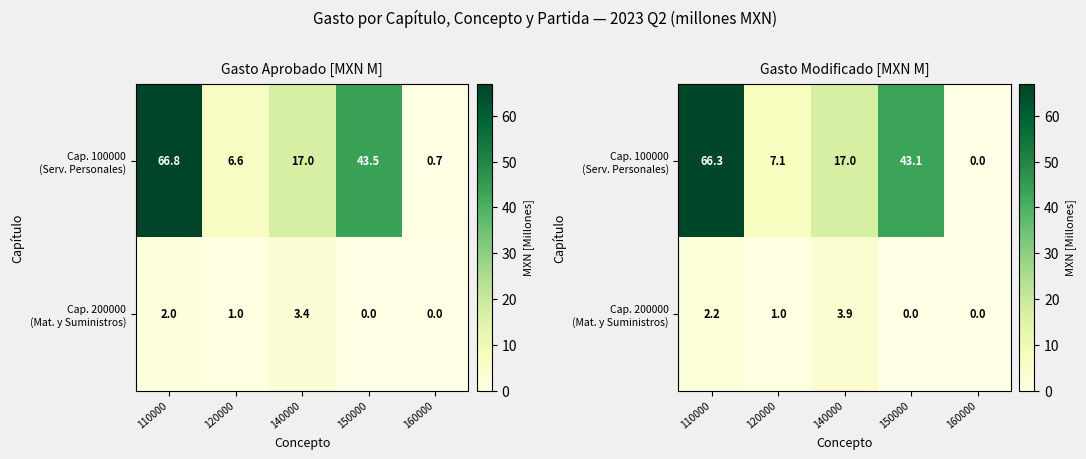

What value does the Cap. 100000 (Serv. Personales) series have at 120000?

7.1